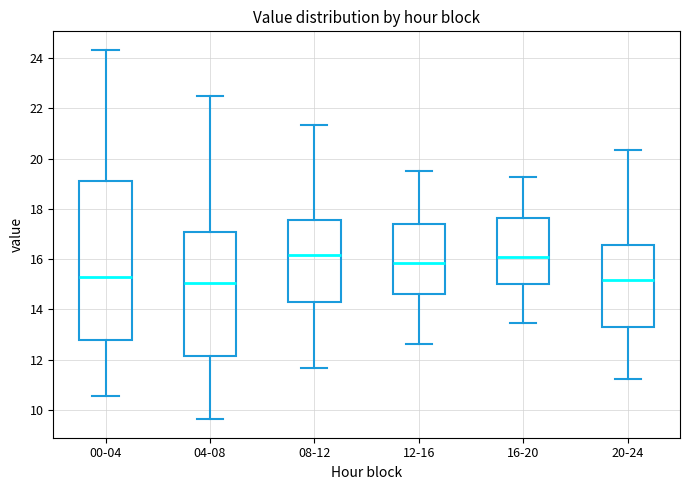

Which box is the tallest, from its lower edge to its upper edge?

00-04